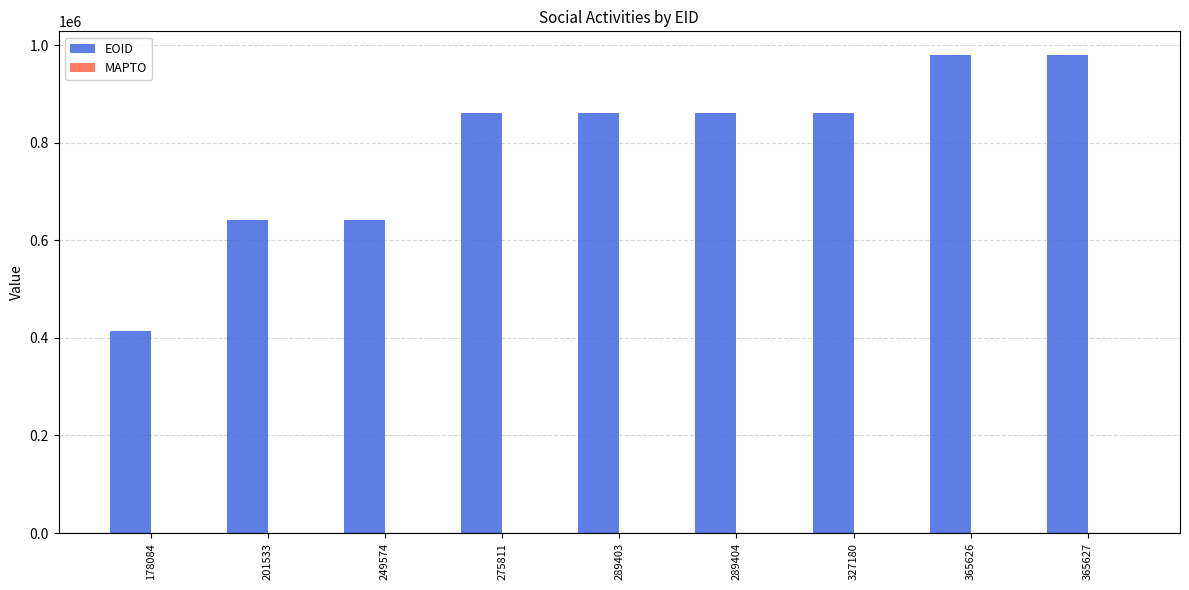

What is the ratio of the value at 201533 to the value at 178084?

1.5